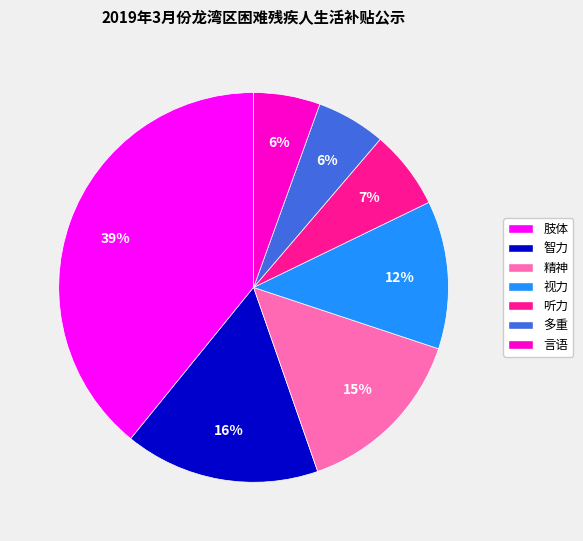

Do 肢体 and 多重 together represent more than half of the pie?

No